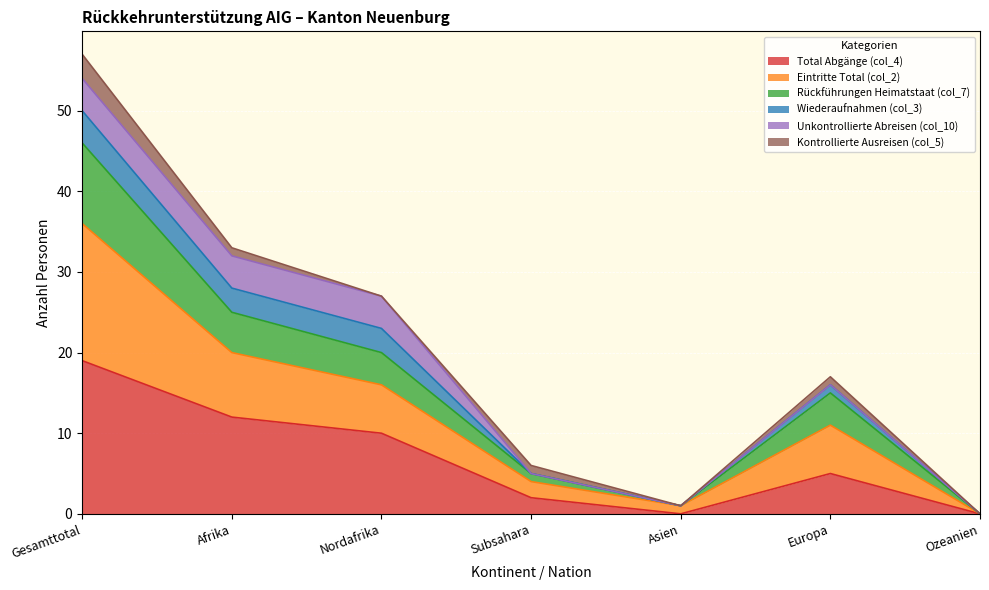

At how many categories does at least one series exceed 47?

1